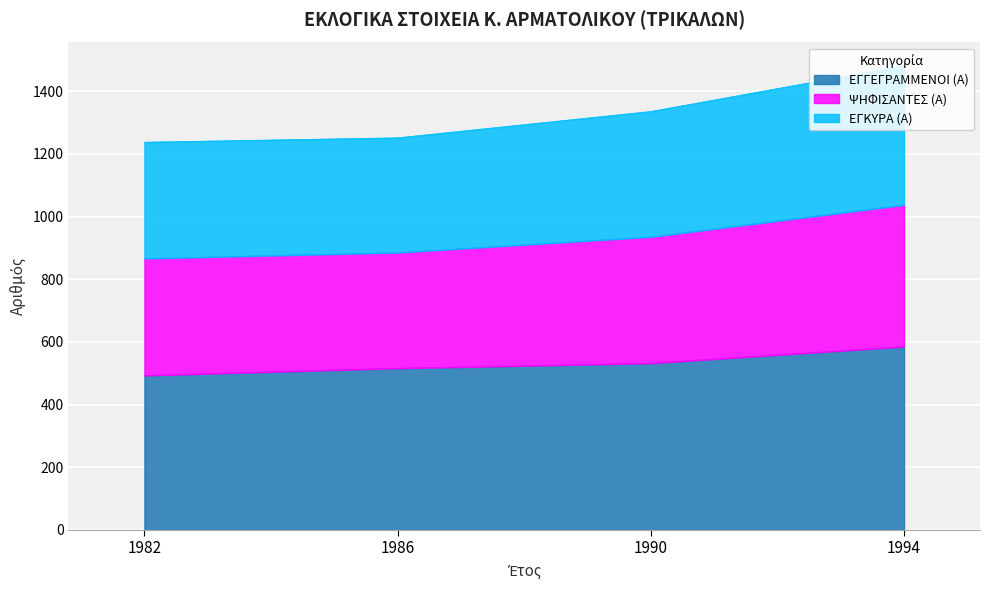

True or false: ΕΓΓΕΓΡΑΜΜΕΝΟΙ (Α) and ΨΗΦΙΣΑΝΤΕΣ (Α) intersect in this chart.

False